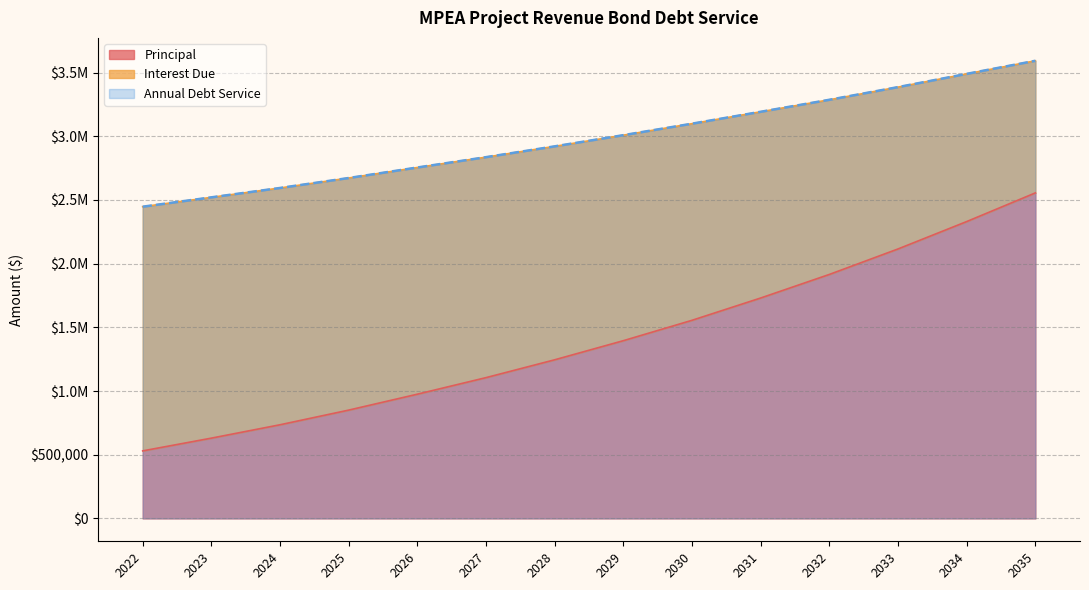

What are all the series names shown in the legend?

Principal, Interest Due, Annual Debt Service